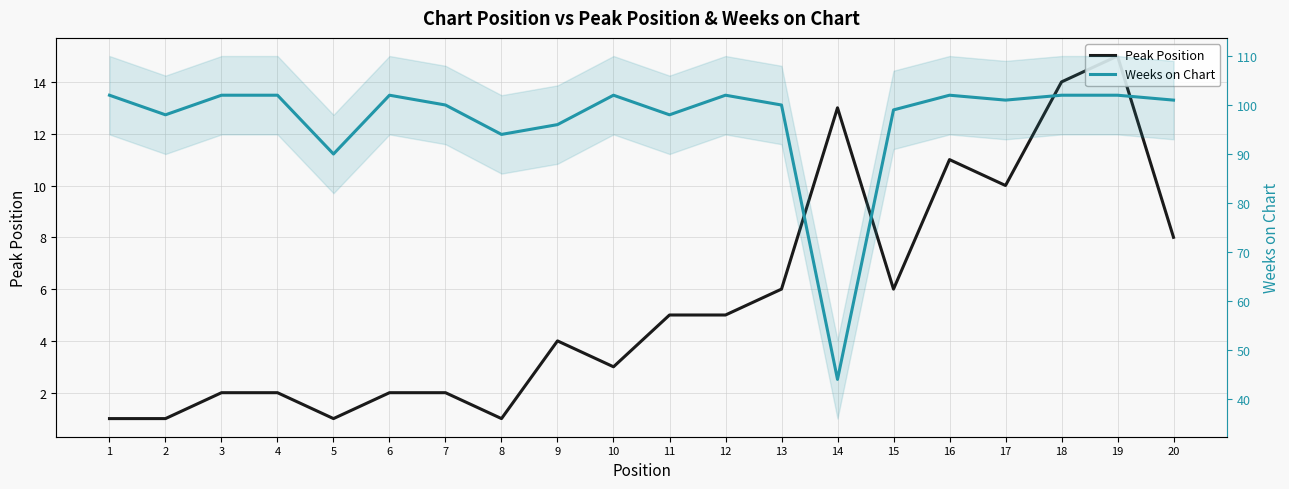

How many distinct data groups are displayed?

2